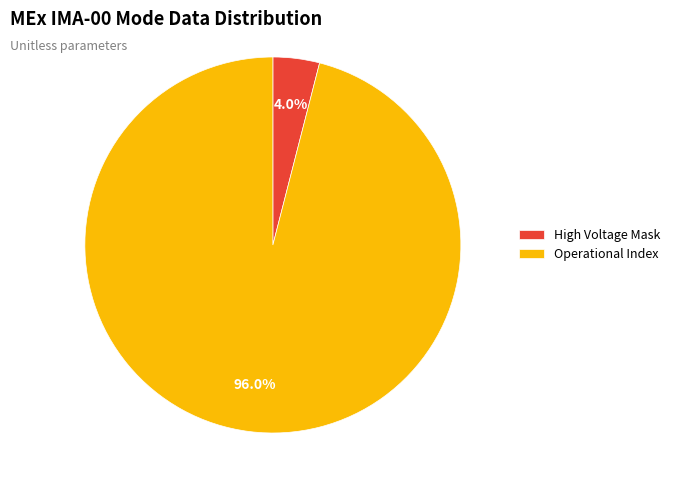

Count the number of slices in the pie.

2